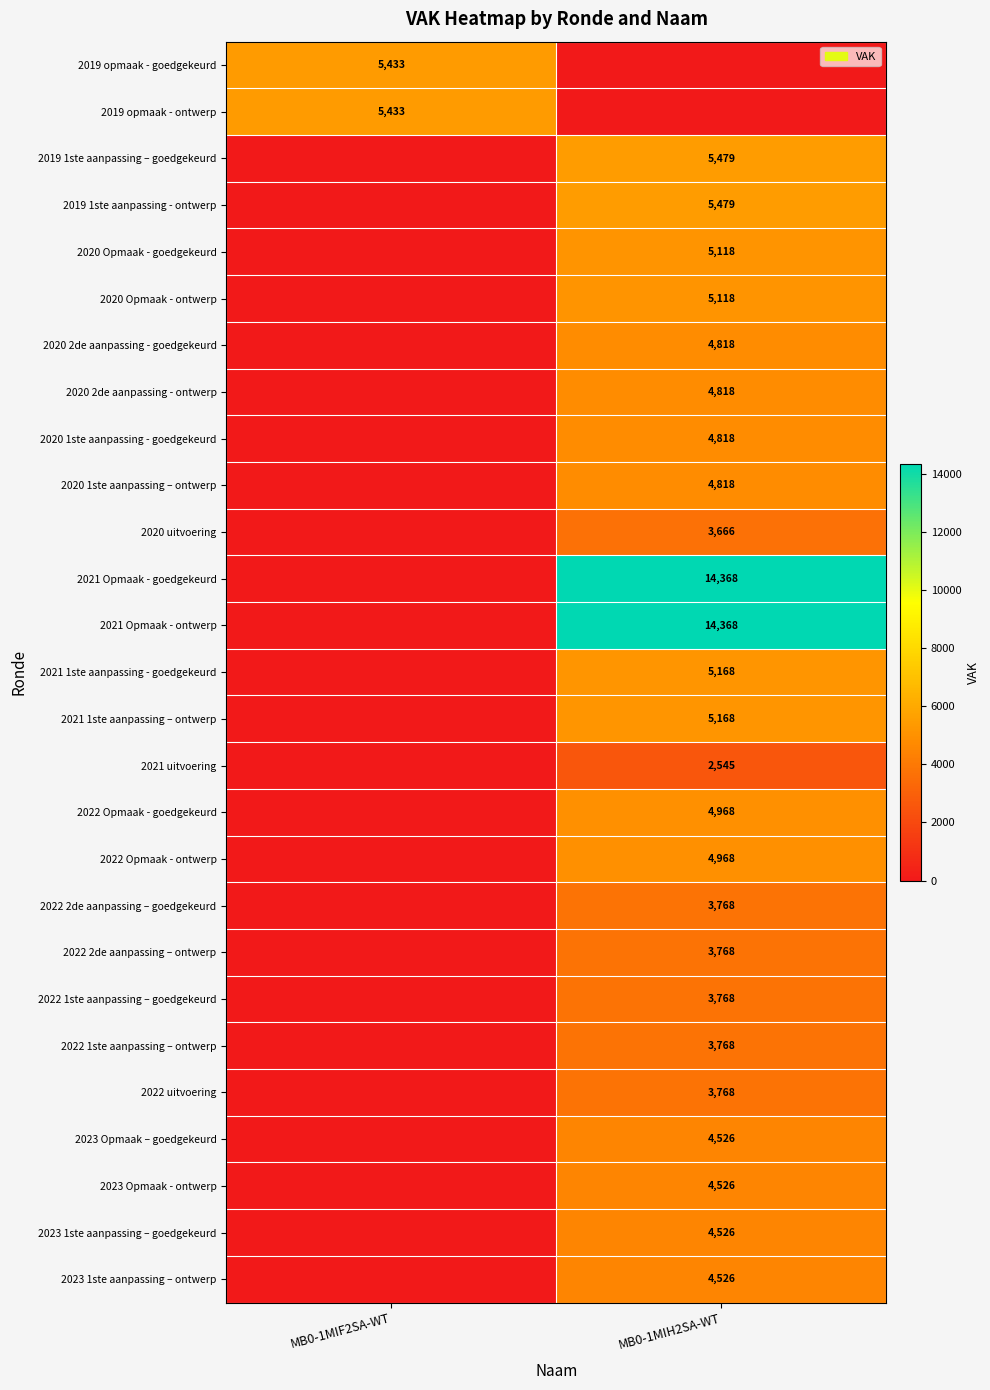

Which category has the lowest value across all series?

MB0-1MIH2SA-WT